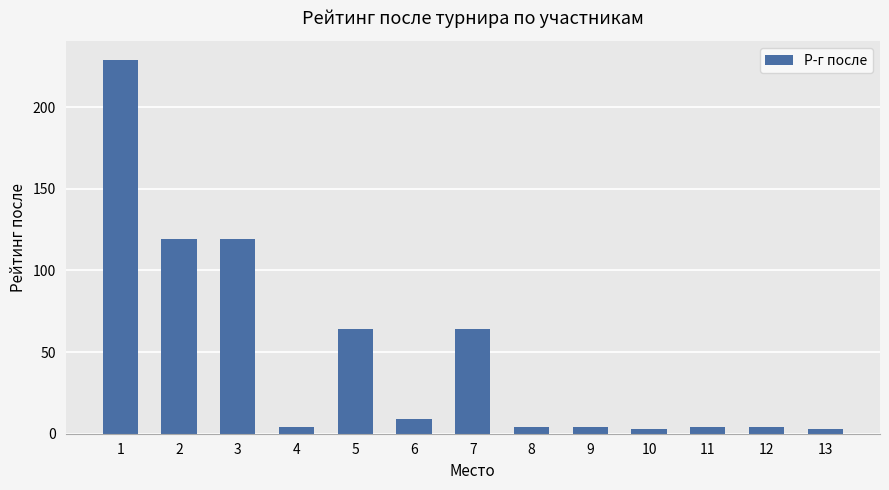

What is the sum of all values?

630